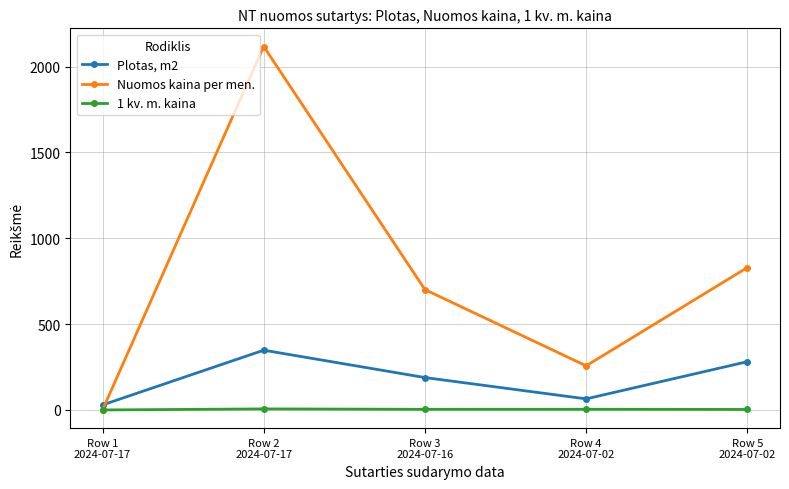

True or false: 1 kv. m. kaina and Plotas, m2 intersect in this chart.

False